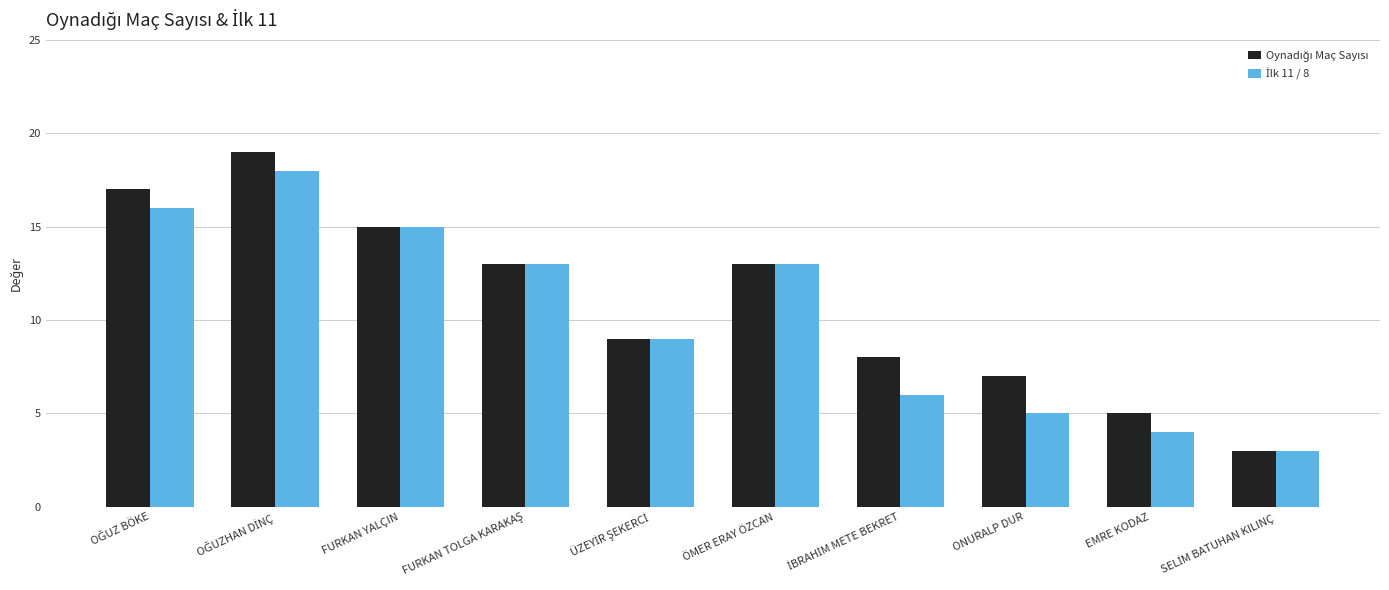

What is the minimum value shown in the chart?

3